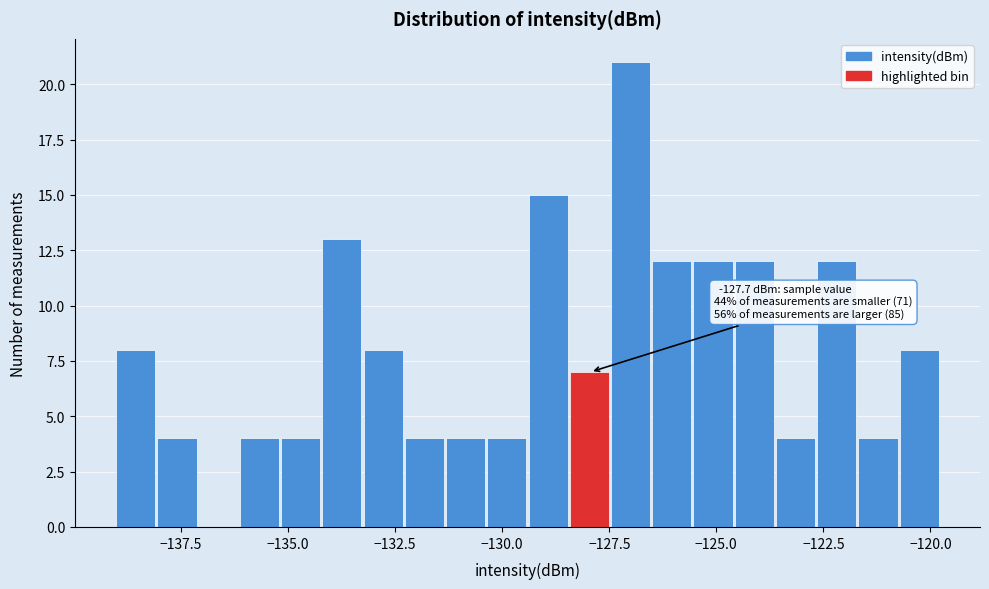

Read against the x-axis, roughly where is the centre of the tallest bar?

-127.0